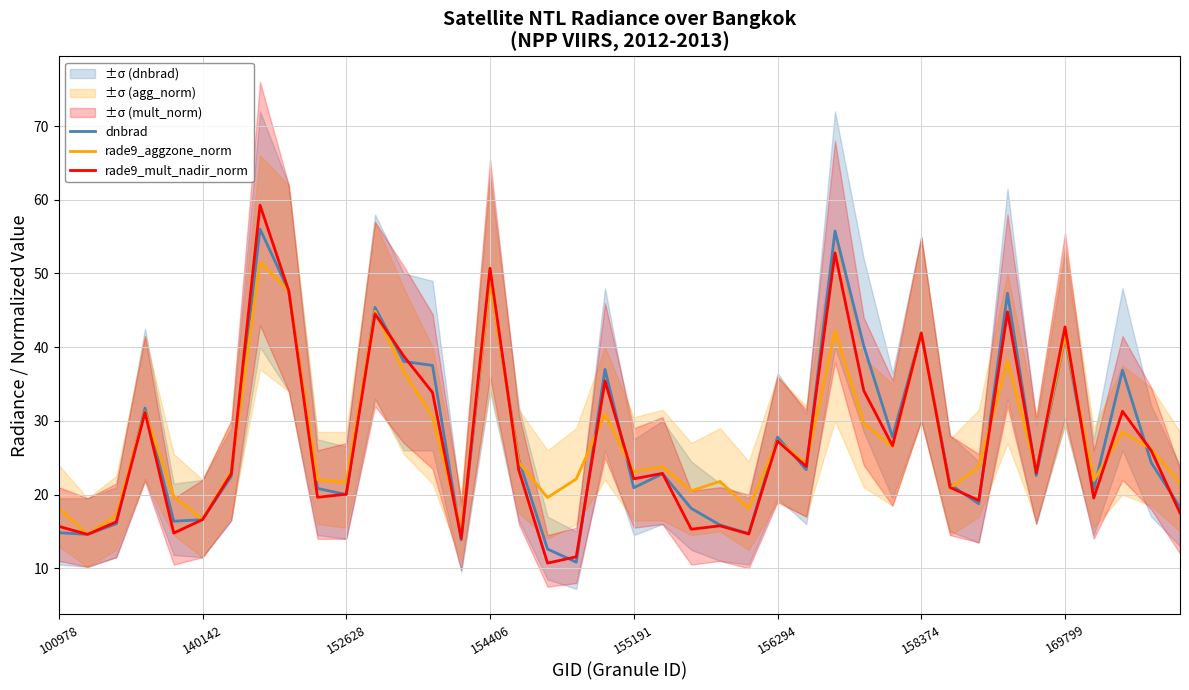

How many series are shown in this chart?

3